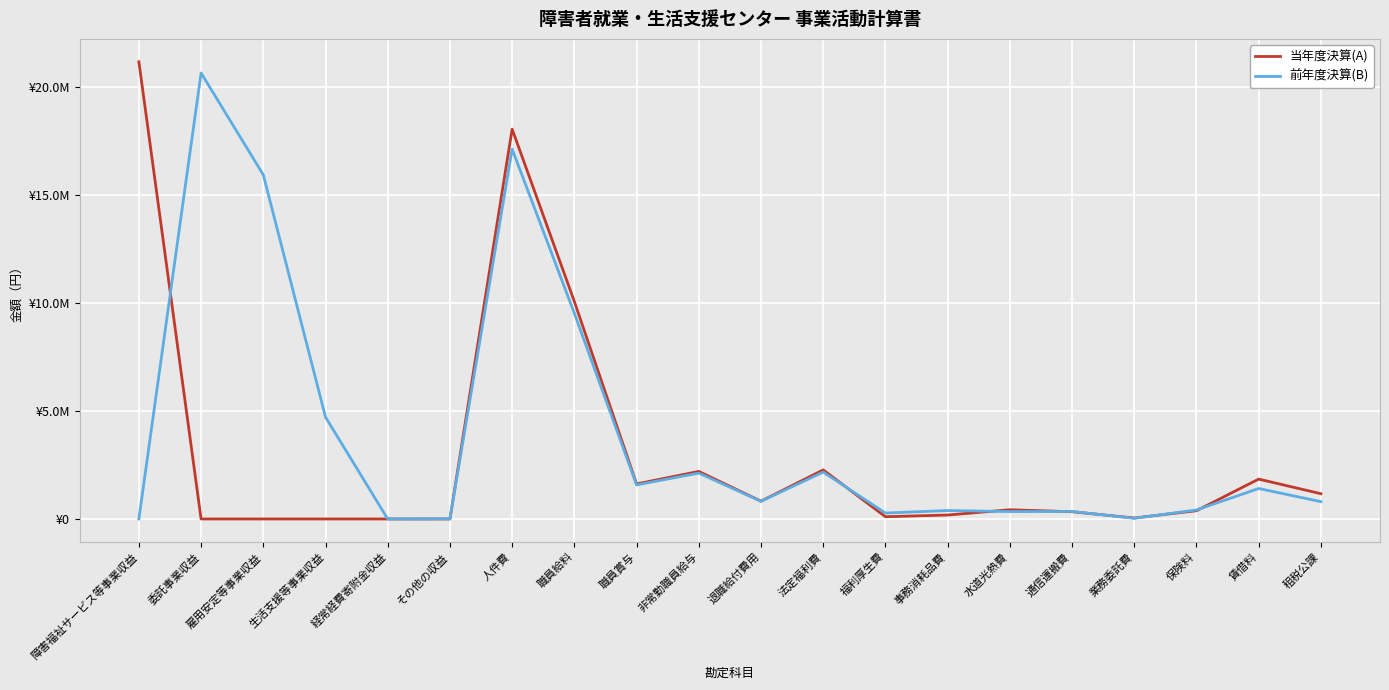

True or false: 前年度決算(B) and 当年度決算(A) intersect in this chart.

True